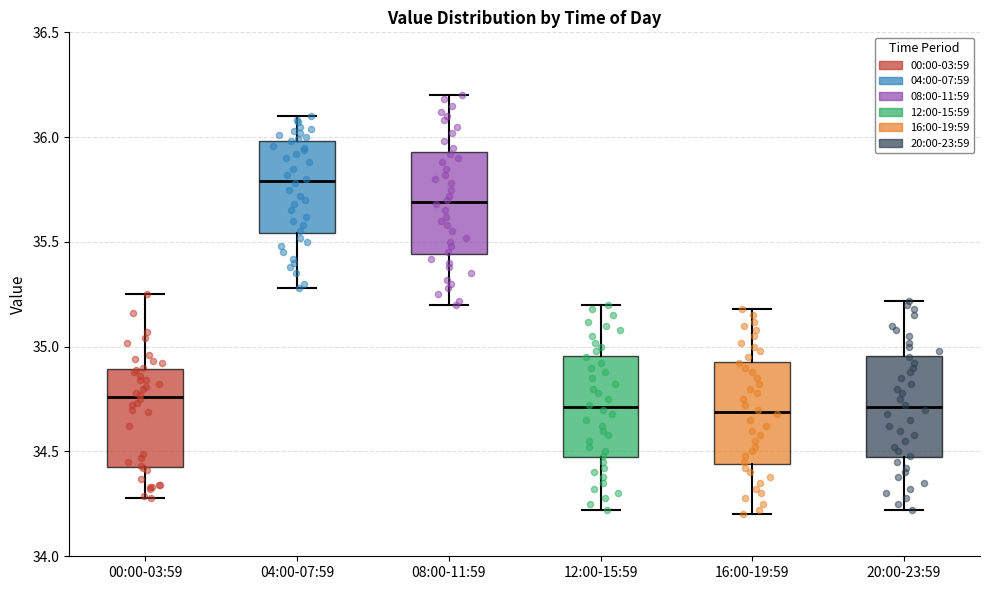

Reading left to right, read every box against the y-axis: the position of its median line, the range the box covers, and the ends of its whiskers. The values are not printed on the chart, so give them approximately, as read against the axis.

00:00-03:59: median 34.75, box 34.45 to 34.90, whiskers 34.30 to 35.25
04:00-07:59: median 35.80, box 35.55 to 36.00, whiskers 35.30 to 36.10
08:00-11:59: median 35.70, box 35.45 to 35.95, whiskers 35.20 to 36.20
12:00-15:59: median 34.70, box 34.45 to 34.95, whiskers 34.20 to 35.20
16:00-19:59: median 34.70, box 34.45 to 34.95, whiskers 34.20 to 35.20
20:00-23:59: median 34.70, box 34.45 to 34.95, whiskers 34.20 to 35.20